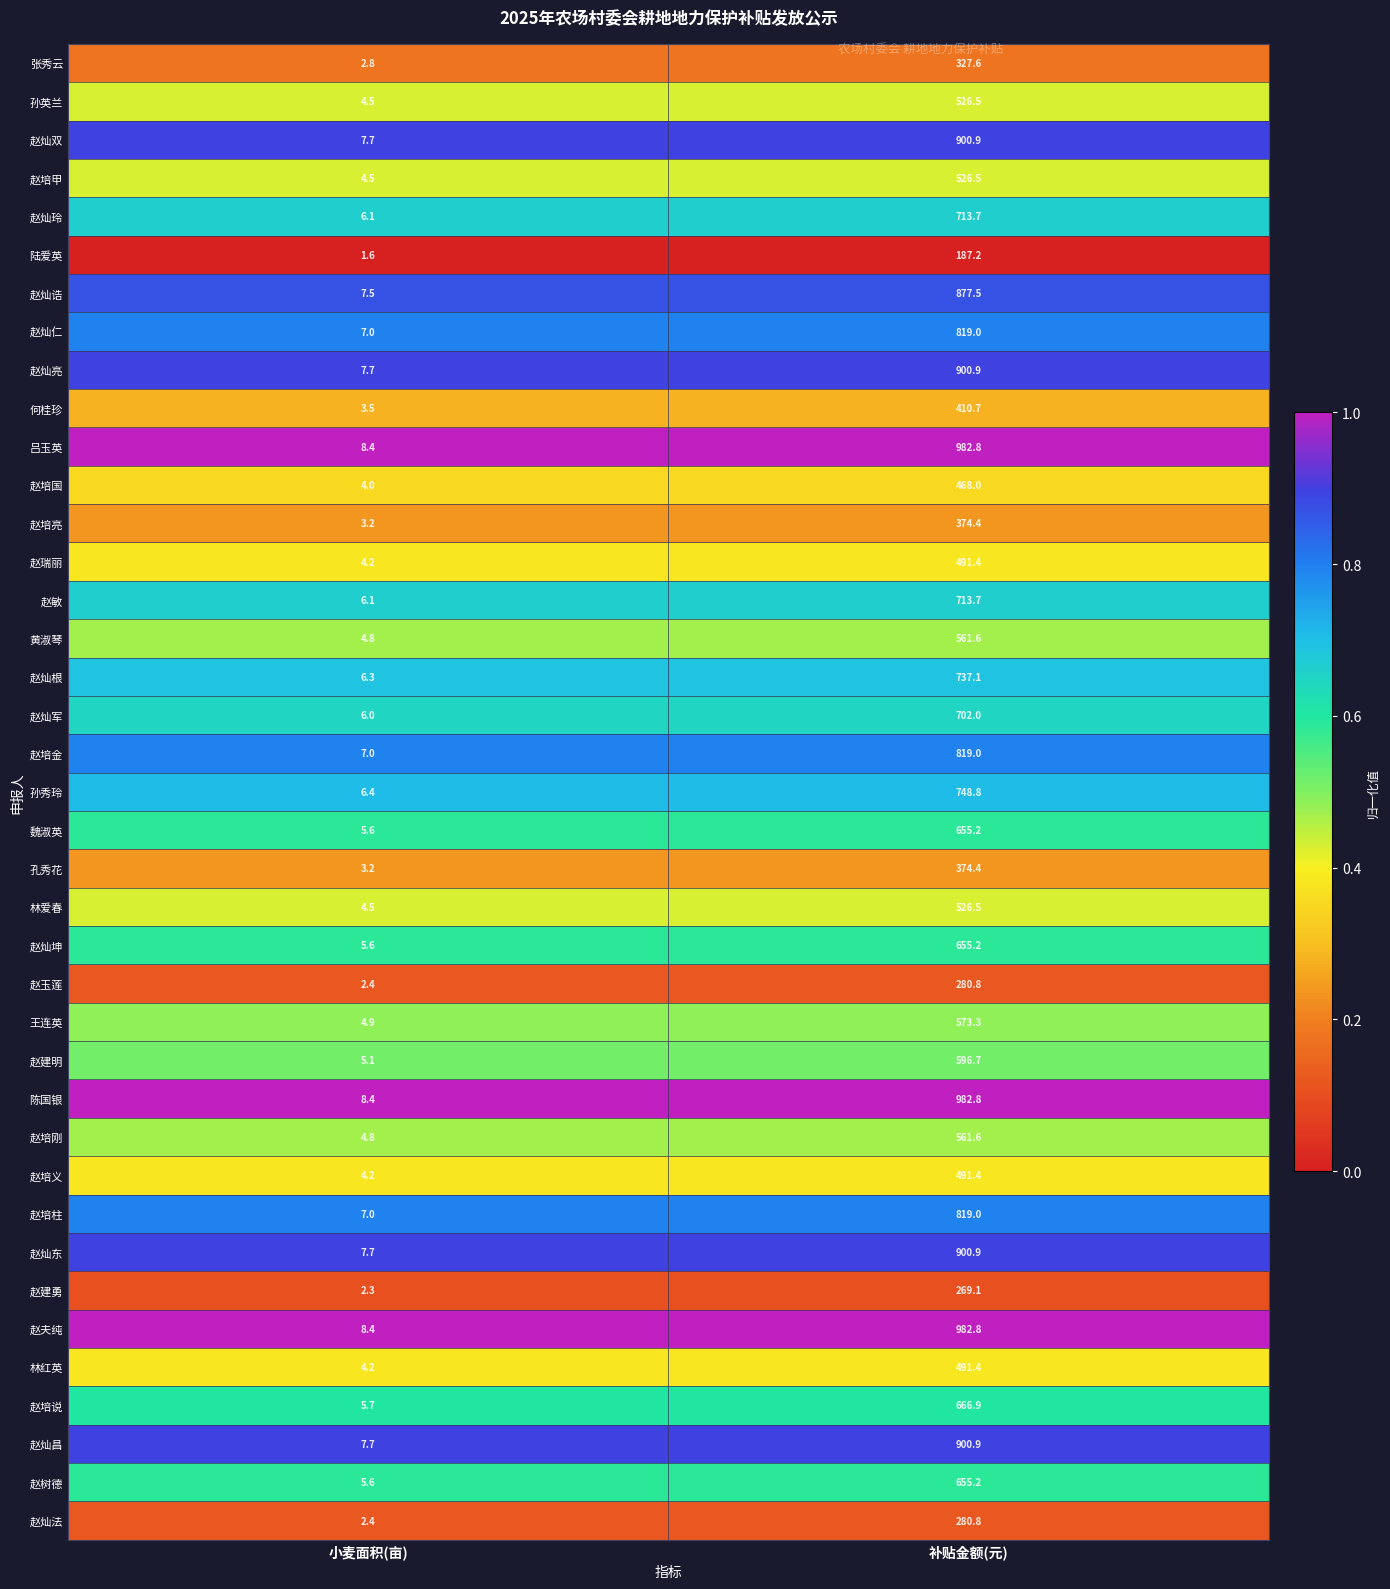

At which label does 赵敏 reach its peak?

补贴金额(元)